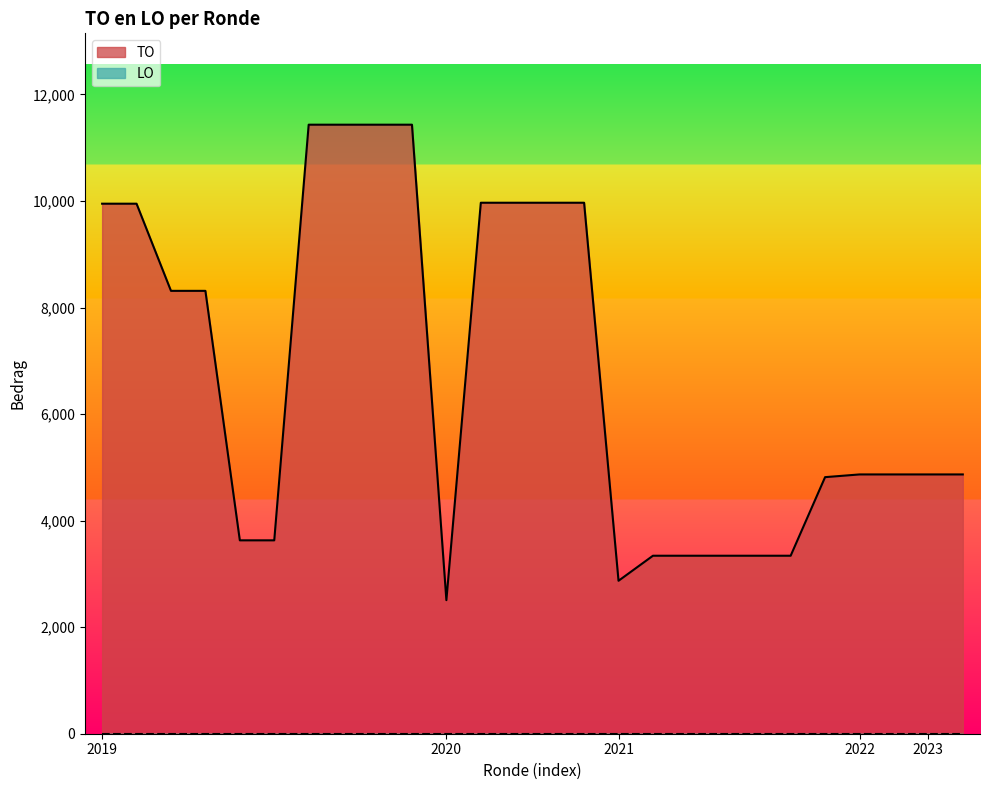

Which series has the widest spread of values?

TO